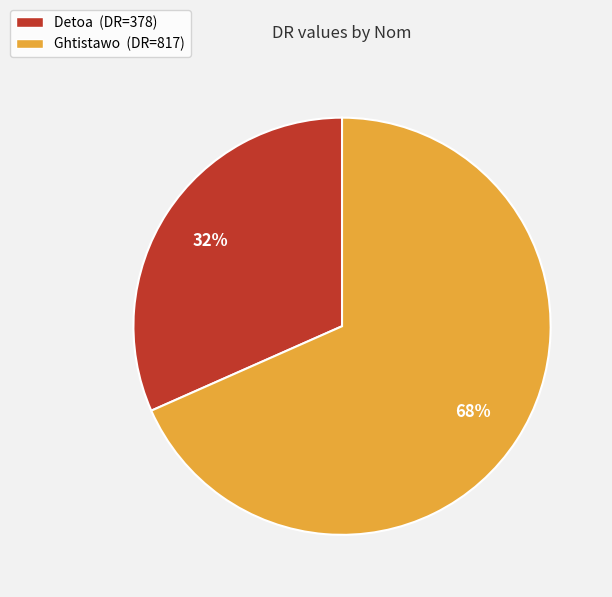

To the nearest percent, what portion does Detoa represent?

32%